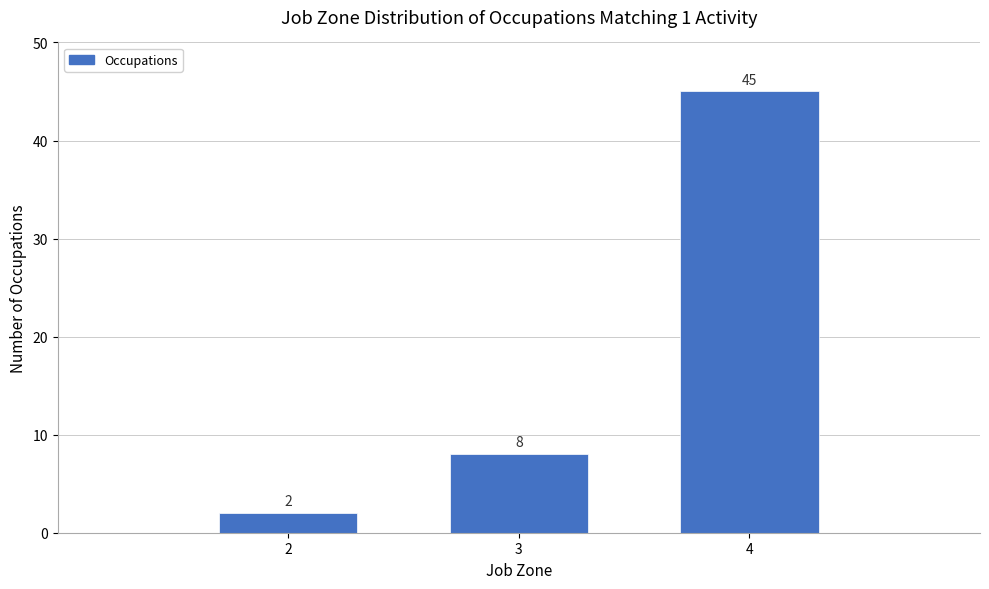

Reading right to left, what are all the values shown in this chart?

4=45	3=8	2=2